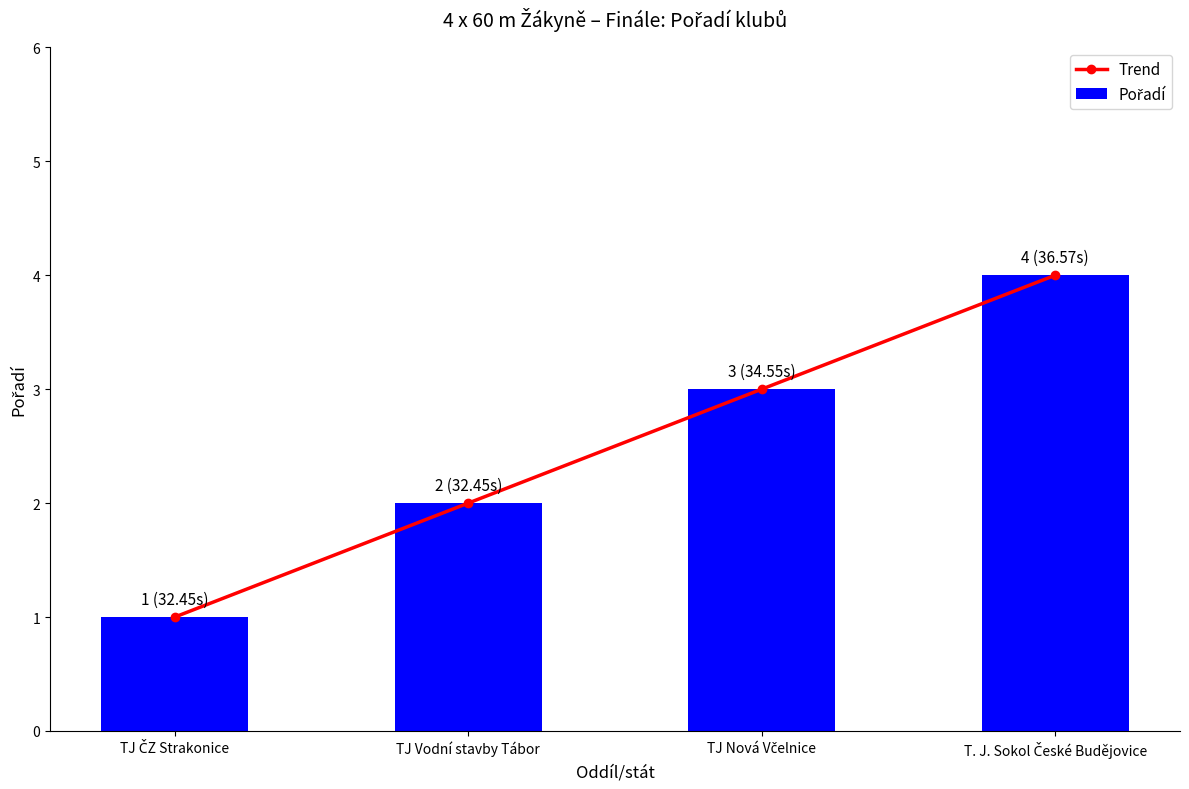

Is it true that Pořadí equals 2 at TJ ČZ Strakonice?

False